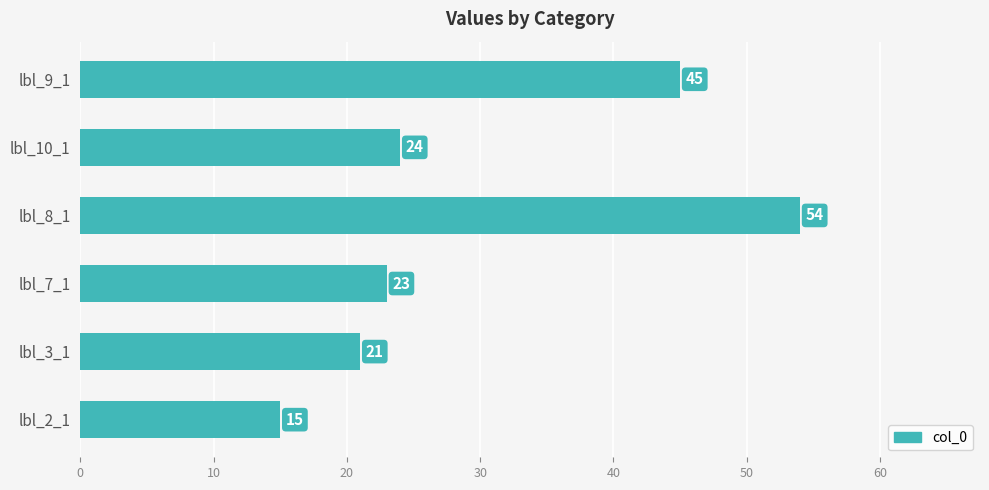

Are the bars horizontal?

Yes